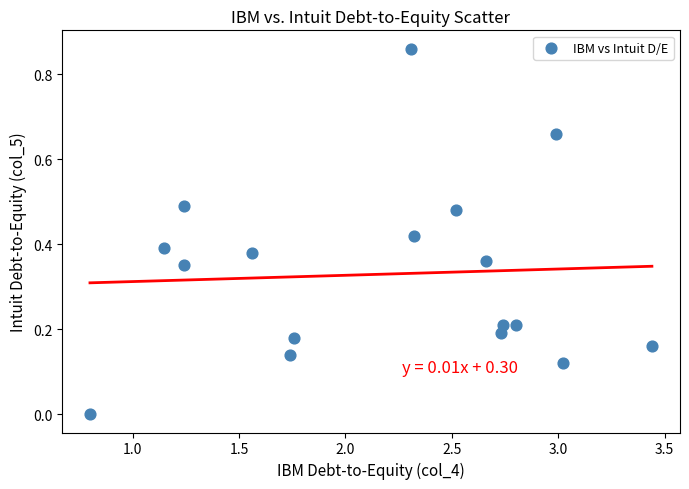

What is the range of X values (max minus min)?

2.6